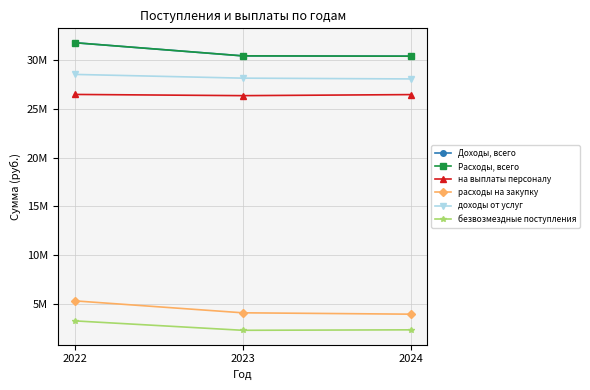

Does the chart have visible grid lines?

Yes